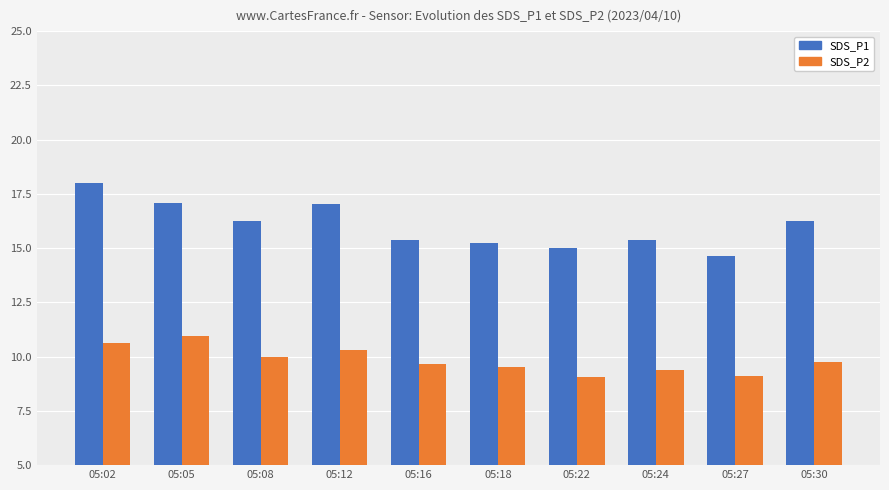

At which category does the chart reach its peak across all series?

05:02